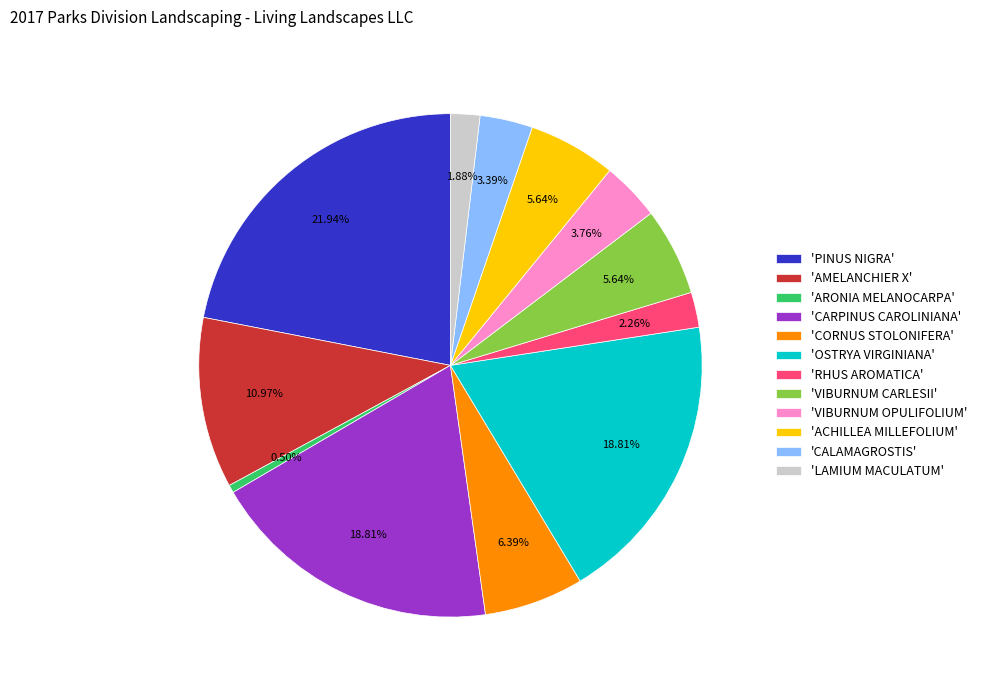

Does any single category account for the majority?

No